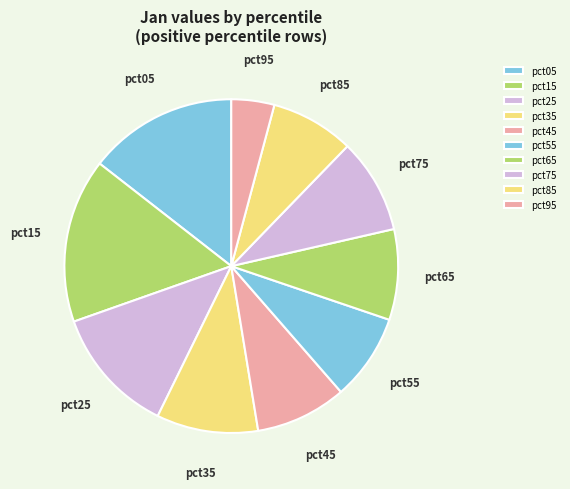

What is the largest slice in the pie chart?

pct15